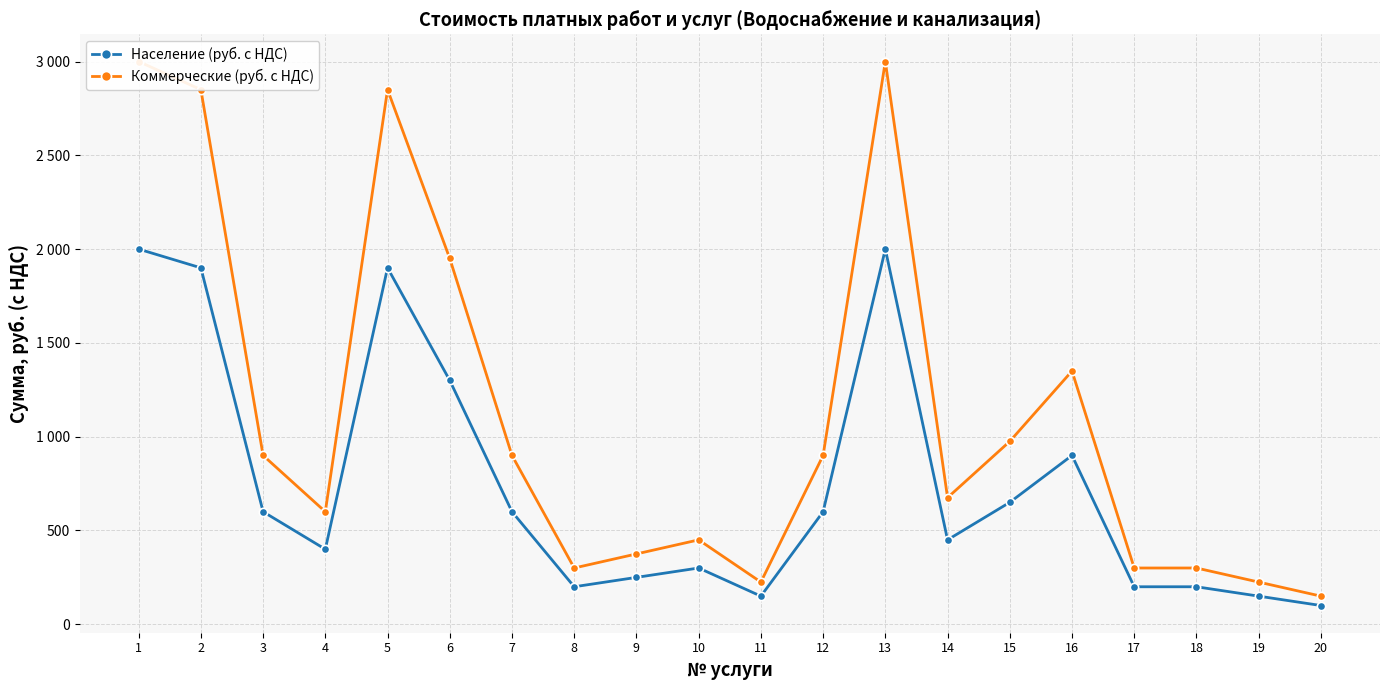

Reading left to right, what are all the values shown in this chart?

Население (руб. с НДС): 1=2000	2=1900	3=600	4=400	5=1900	6=1300	7=600	8=200	9=250	10=300	11=150	12=600	13=2000	14=450	15=650	16=900	17=200	18=200	19=150	20=100
Коммерческие (руб. с НДС): 1=3000	2=2850	3=900	4=600	5=2850	6=1950	7=900	8=300	9=375	10=450	11=225	12=900	13=3000	14=675	15=975	16=1350	17=300	18=300	19=225	20=150